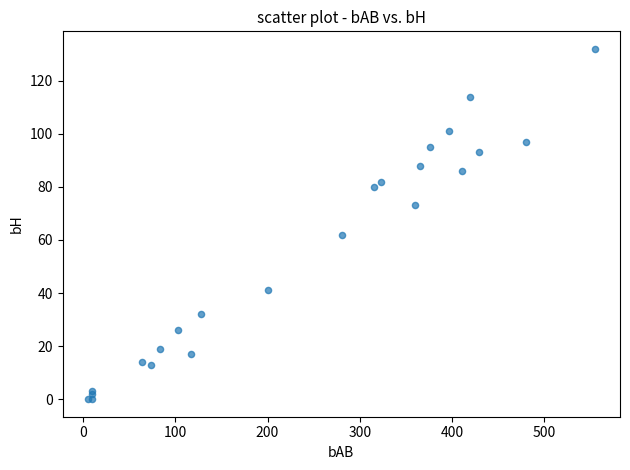

What Y value in the scatter plot is closest to 66?

62